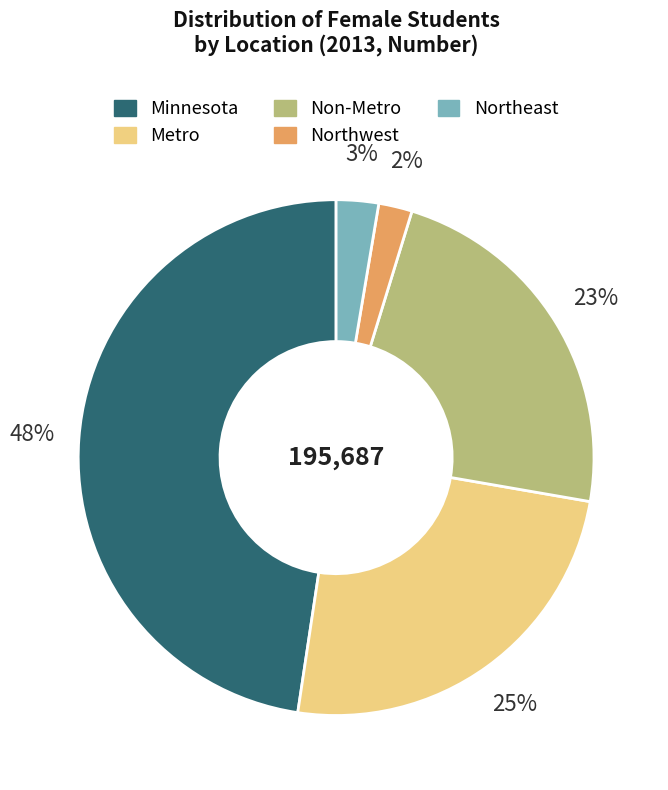

To the nearest percent, what is the combined percentage of Northwest and Minnesota?

50%